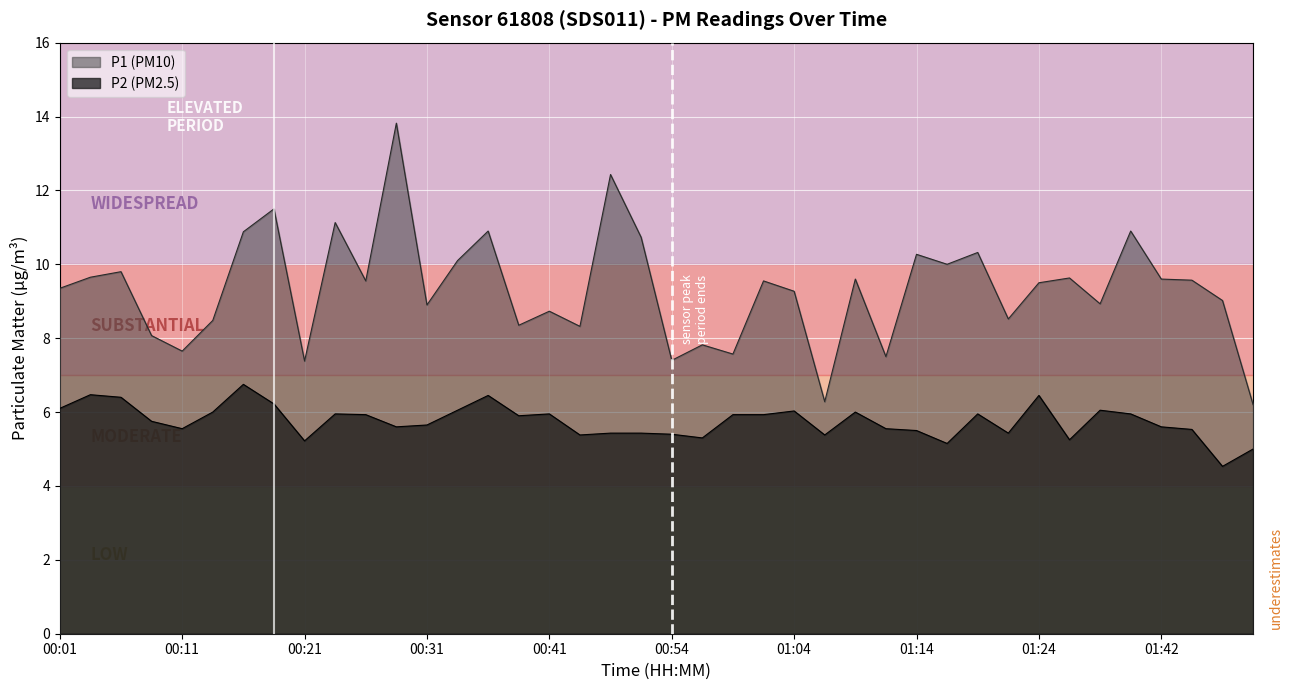

In P1, how many points are lower than both neighbors (excluding endpoints)?

13